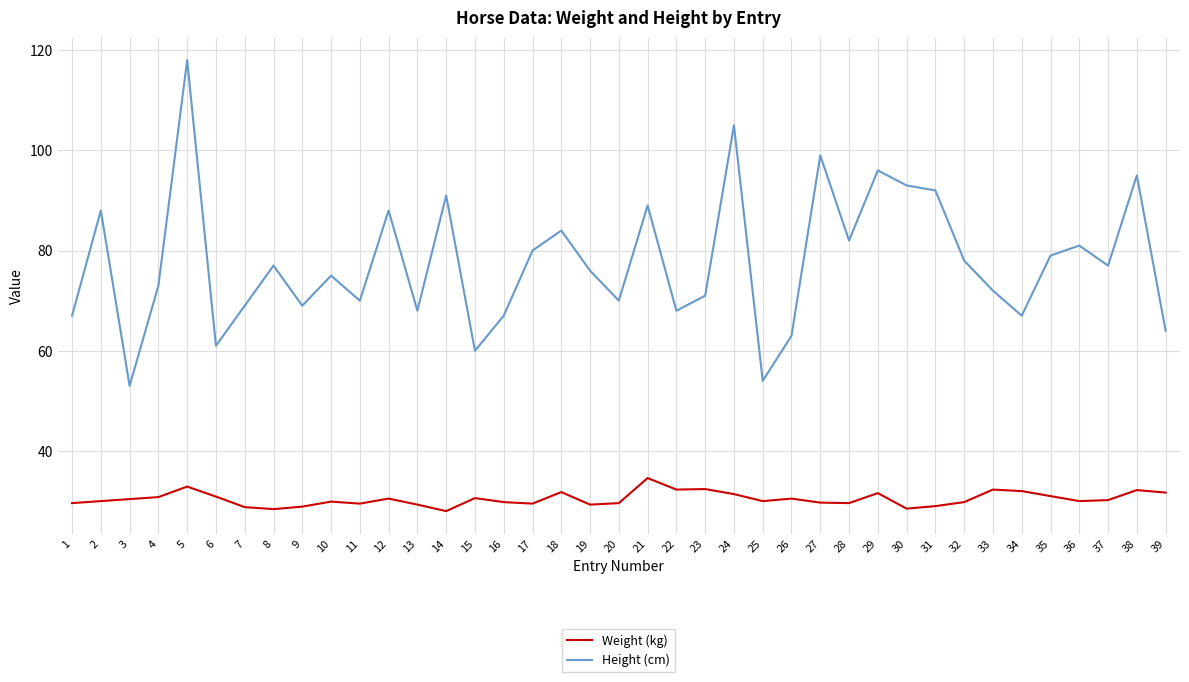

Count the number of categories in the chart.

39